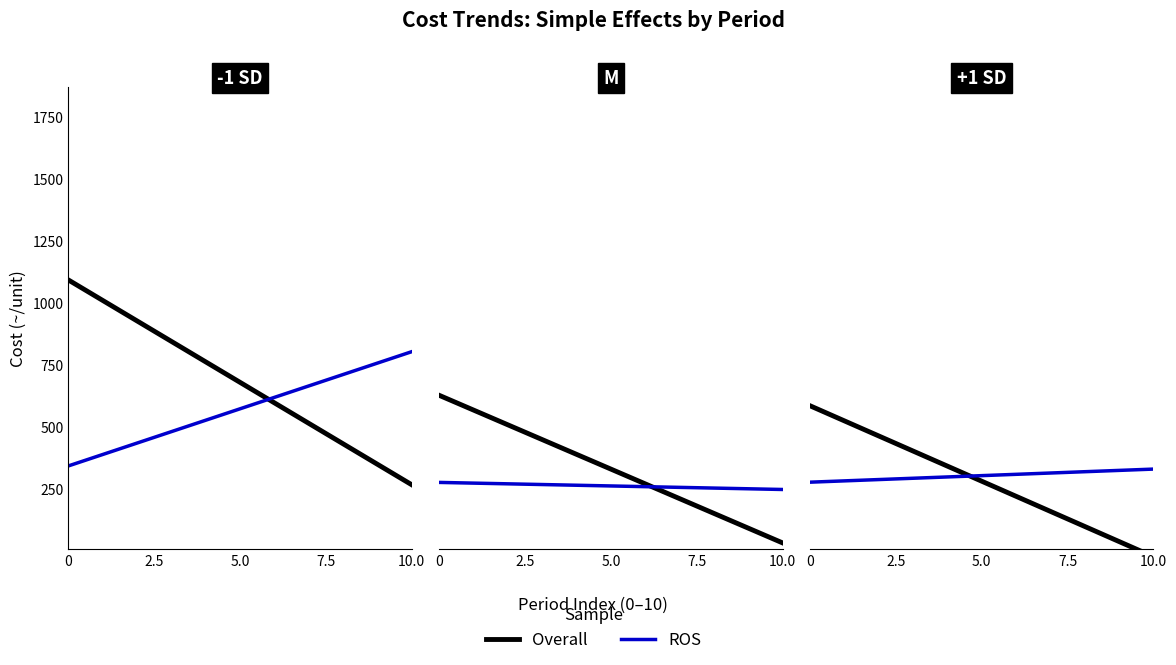

How many lines are shown in the chart?

2